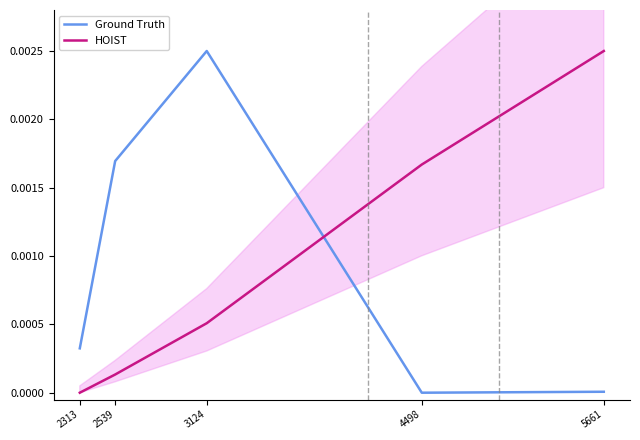

Is the value of HOIST at 4498 greater than the value of Ground Truth at 5661?

Yes